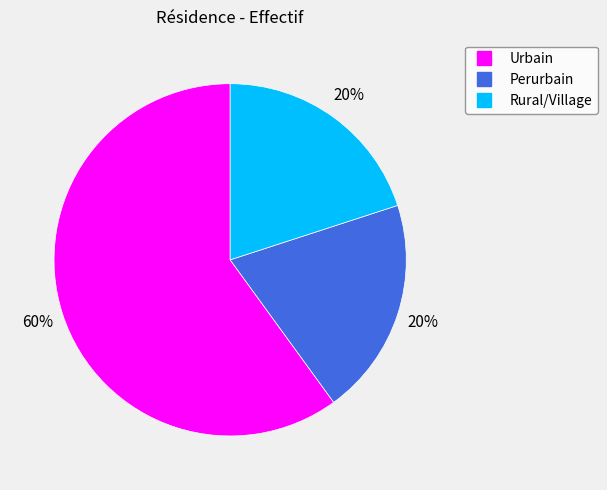

To the nearest percent, what is the difference between the Perurbain and Urbain slice percentages?

40%